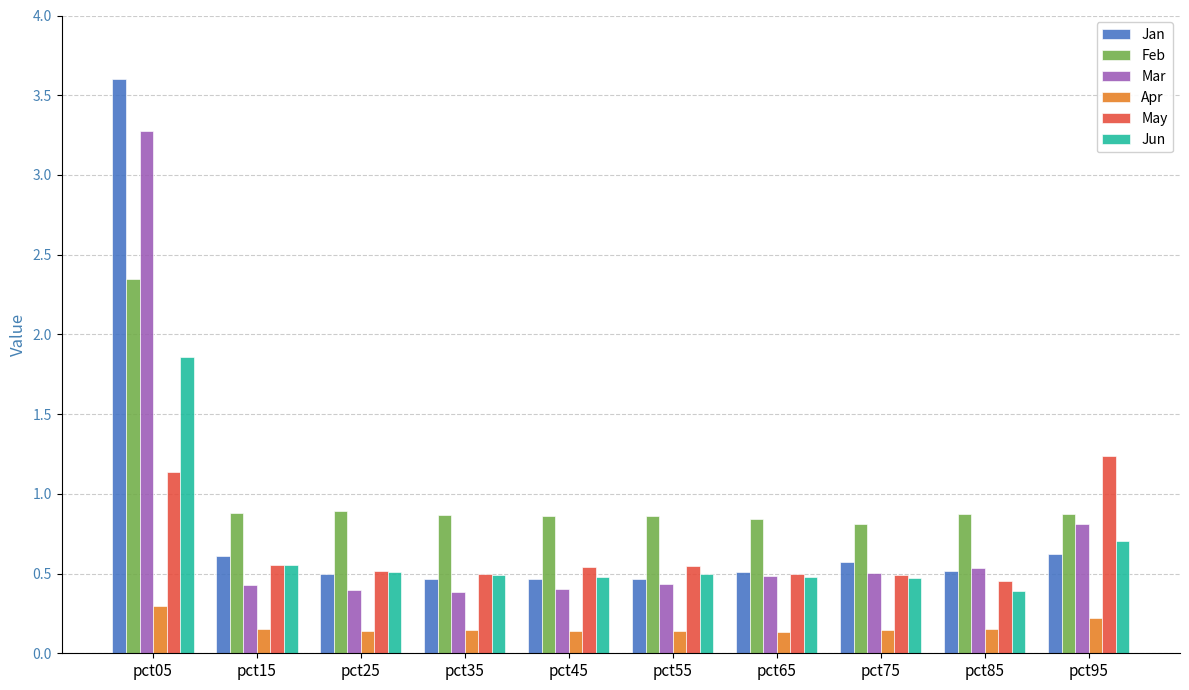

The Apr series shows 0.1 at pct45. True or false?

True